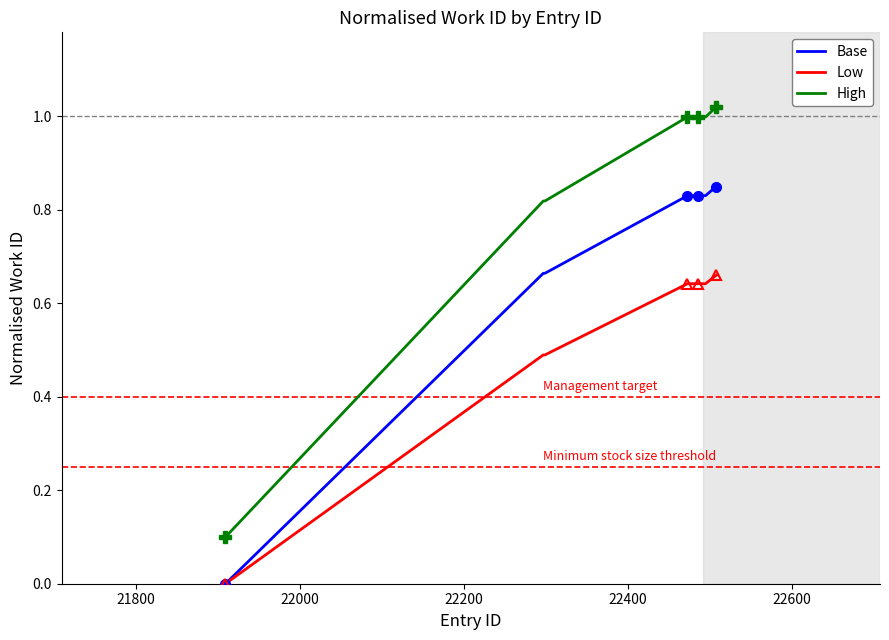

True or false: Low and High intersect in this chart.

False